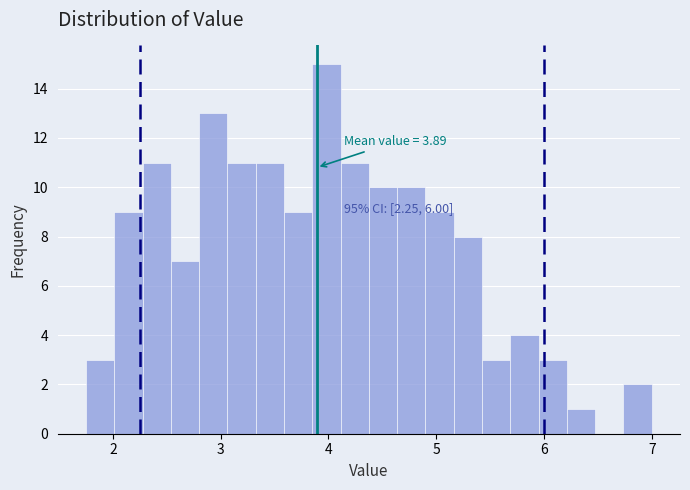

Around what value on the x-axis is the tallest bar? Give the approximate position of its centre, as read against the axis.

4.0